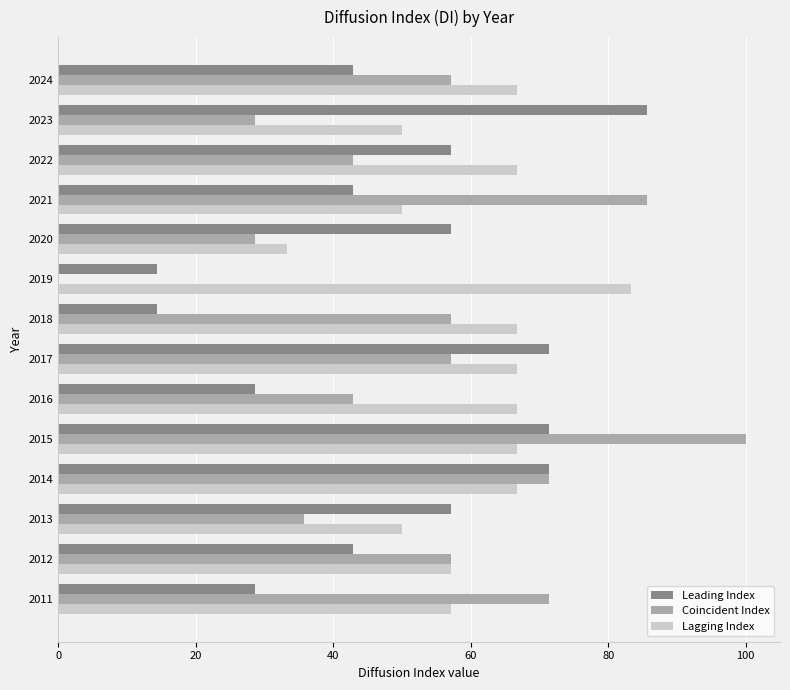

What is the sum of all Leading Index values?

685.7